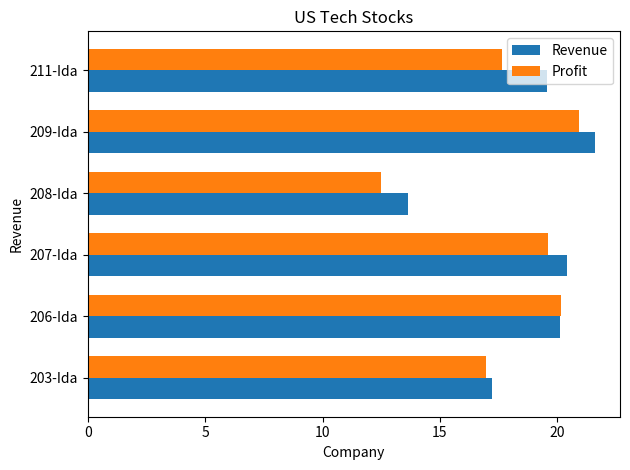

Rank the categories by Profit value from highest to lowest.

209-Ida, 206-Ida, 207-Ida, 211-Ida, 203-Ida, 208-Ida